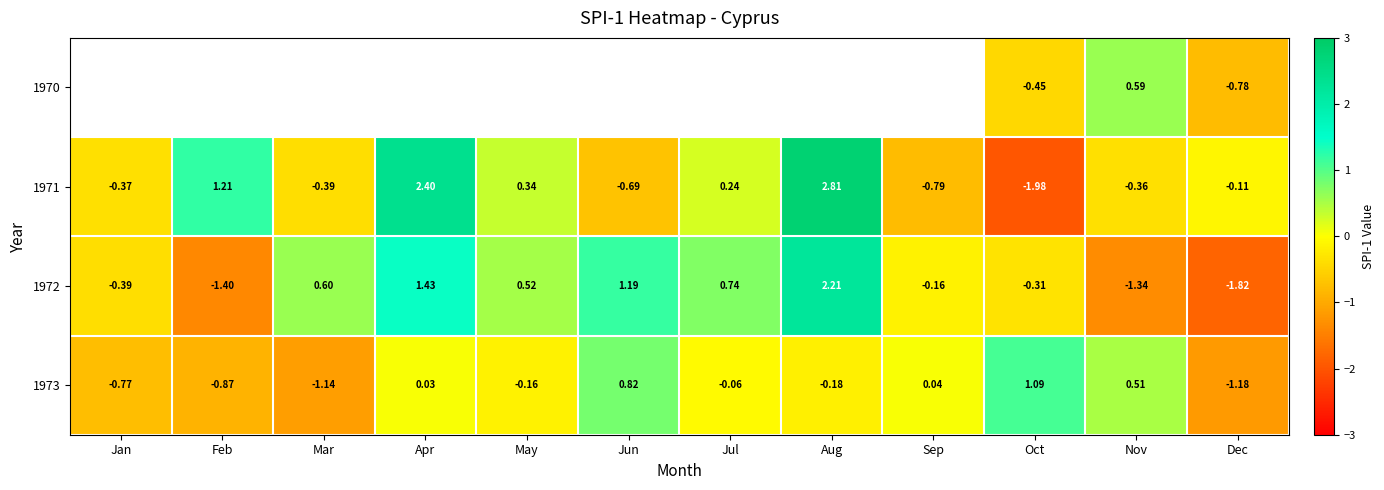

At which label does 1971 reach its minimum?

Oct